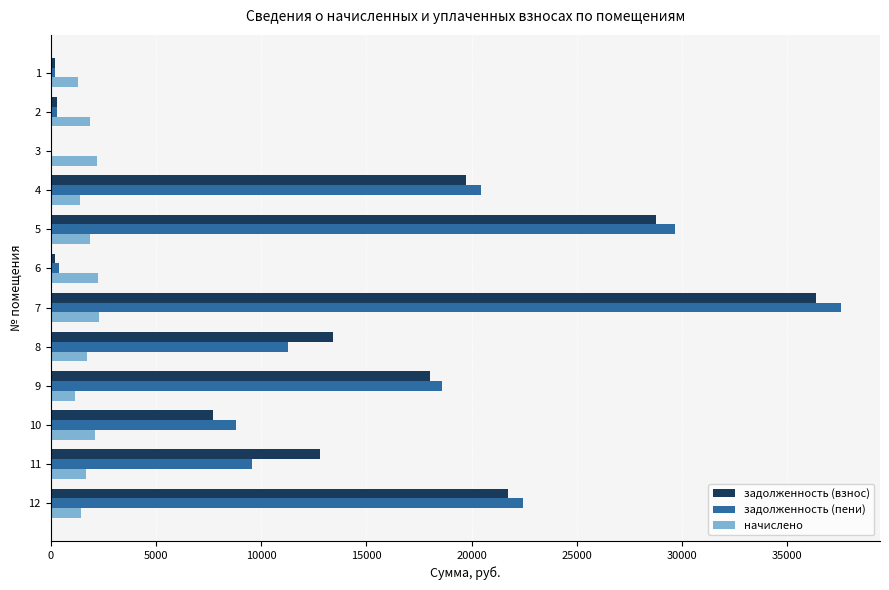

What is the greatest value displayed?

37522.9